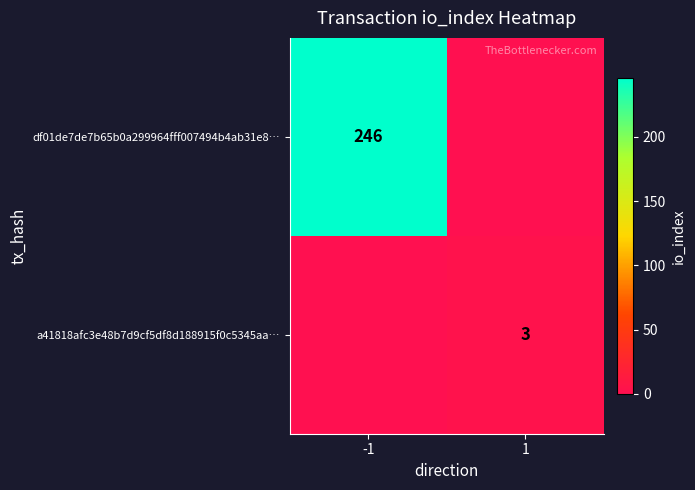

True or false: a41818afc3e48b7d9cf5df8d188915f0c5345aa… has a value of 3 at 1.

True